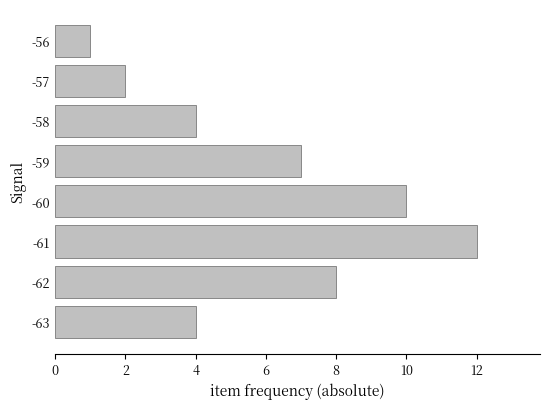

The value at -60 is 10. True or false?

True